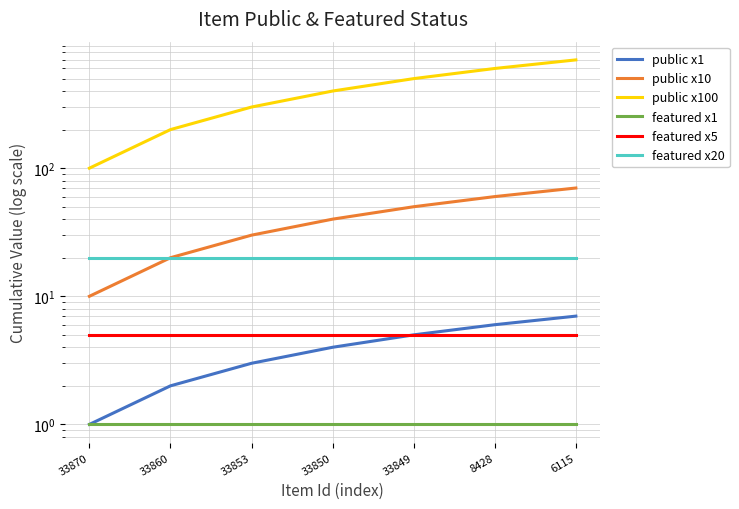

What is the value of the featured x1 point at the 1st from the left?

1